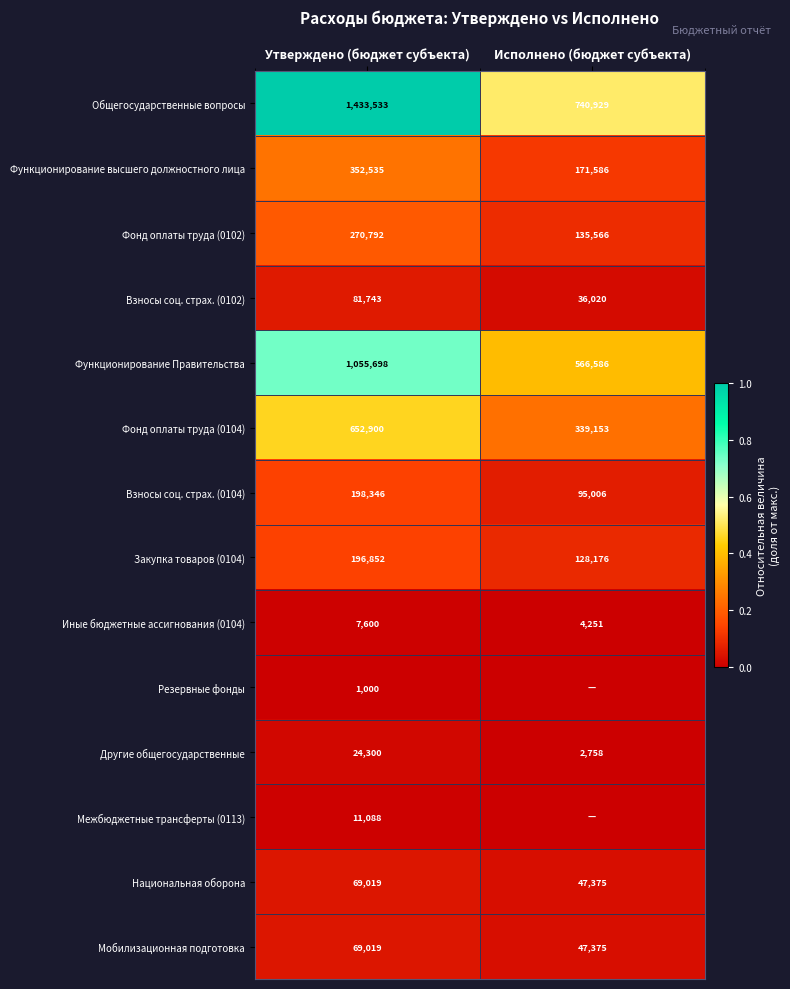

List the labels in order of Иные бюджетные ассигнования (0104) value, smallest first.

Исполнено (бюджет субъекта), Утверждено (бюджет субъекта)